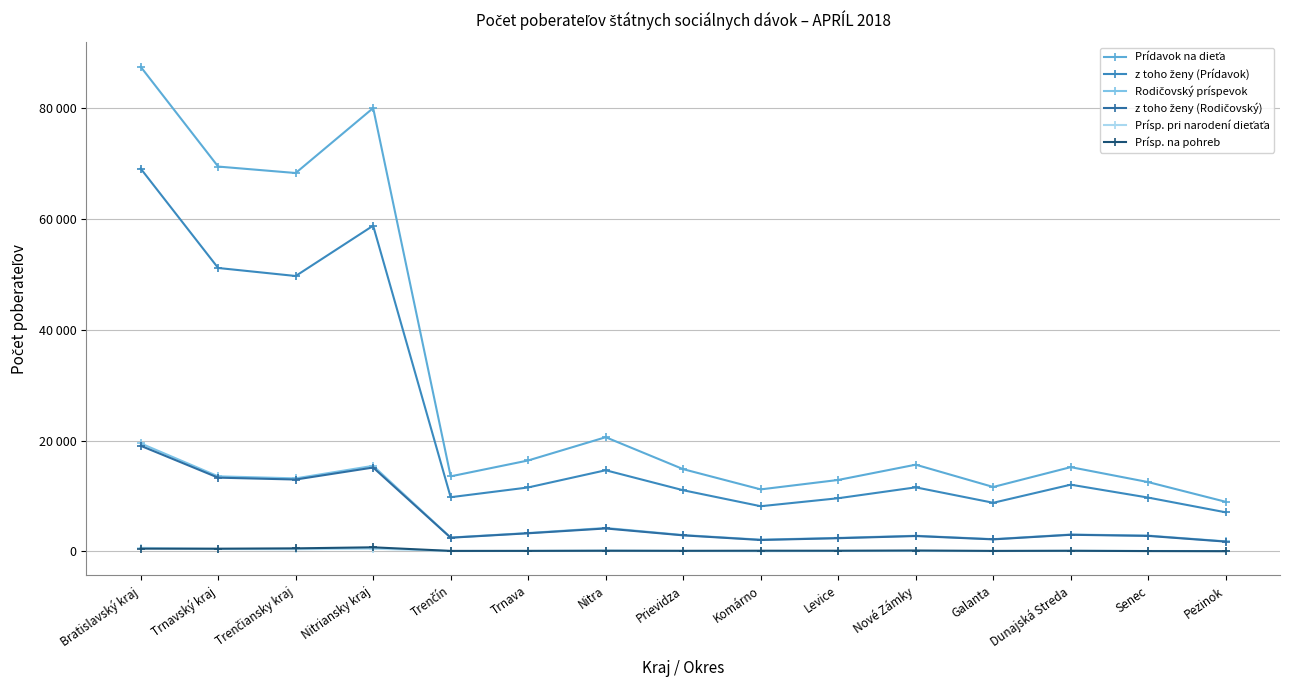

Reading left to right, what are all the values shown in this chart?

Prídavok na dieťa: 87404	69402	68237	79949	13546	16409	20603	14842	11195	12895	15649	11629	15206	12508	8955
z toho ženy (Prídavok): 69049	51114	49669	58743	9786	11545	14646	11041	8160	9600	11563	8780	12044	9714	7059
Rodičovský príspevok: 19490	13549	13181	15443	2512	3326	4240	2959	2125	2450	2835	2221	3057	2864	1821
z toho ženy (Rodičovský): 19059	13310	12972	15137	2480	3281	4150	2907	2074	2393	2785	2182	3011	2808	1779
Prísp. pri narodení dieťaťa: 657	448	416	509	83	98	156	96	58	93	91	81	120	98	68
Prísp. na pohreb: 510	502	562	752	103	108	133	120	138	135	174	104	126	72	52